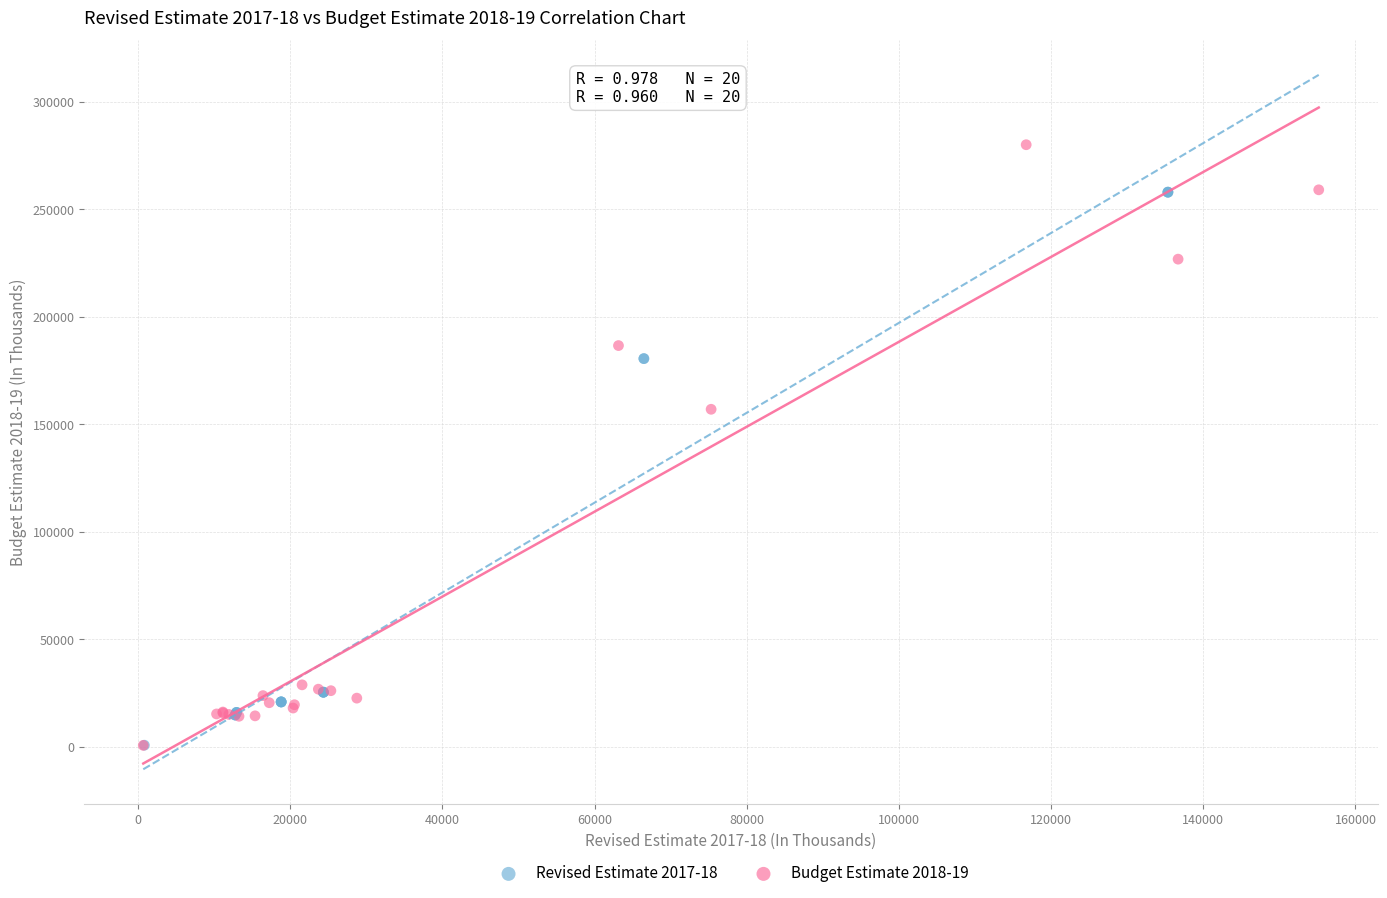

Which series reaches the maximum Y coordinate?

Budget Estimate 2018-19